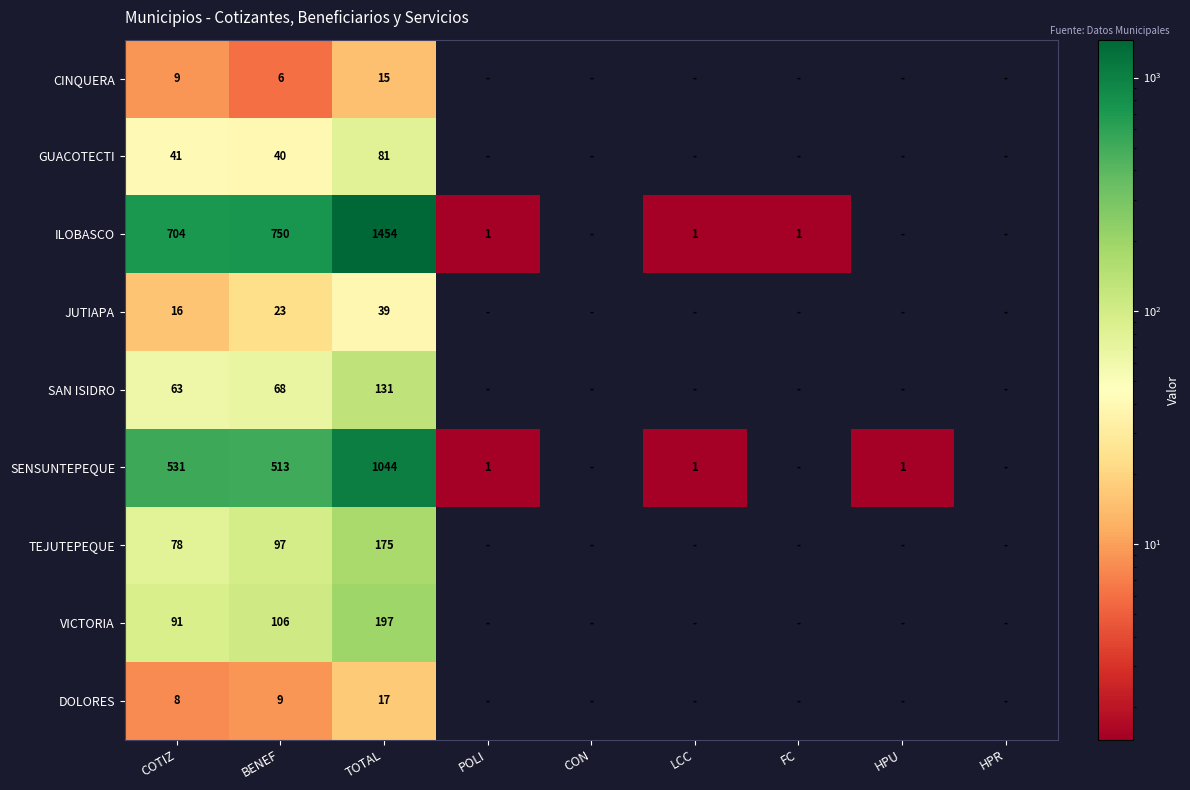

True or false: ILOBASCO has a value of 704 at COTIZ.

True